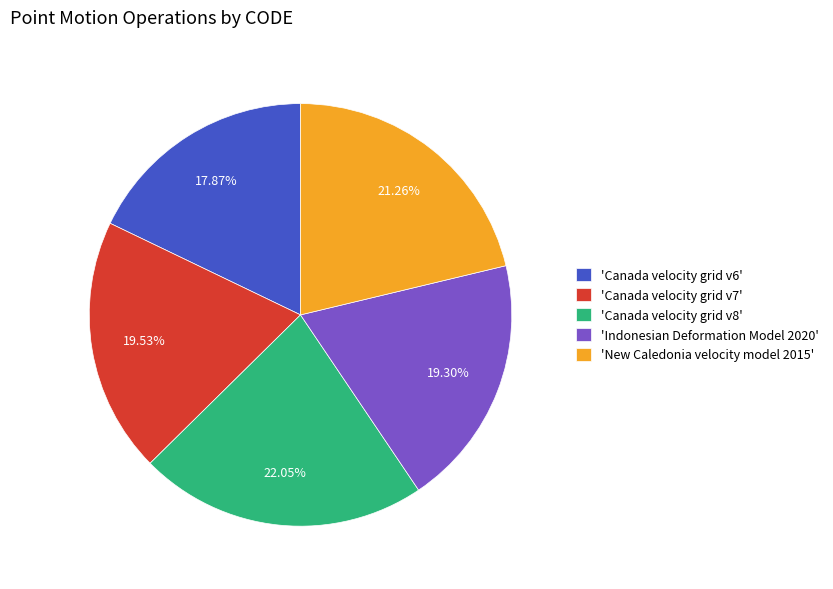

Between 'Indonesian Deformation Model 2020' and 'Canada velocity grid v8', which is larger?

'Canada velocity grid v8'